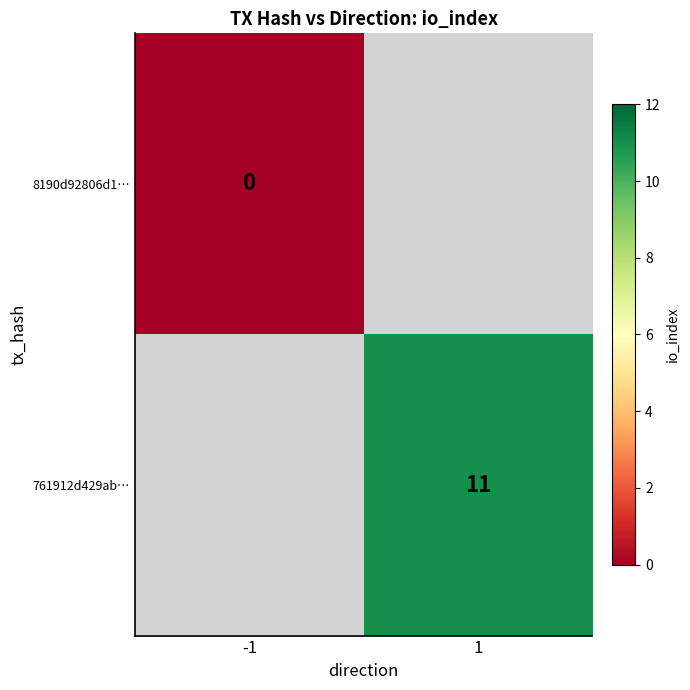

Is the value of 761912d429ab… at 1 greater than the value of 8190d92806d1… at -1?

Yes